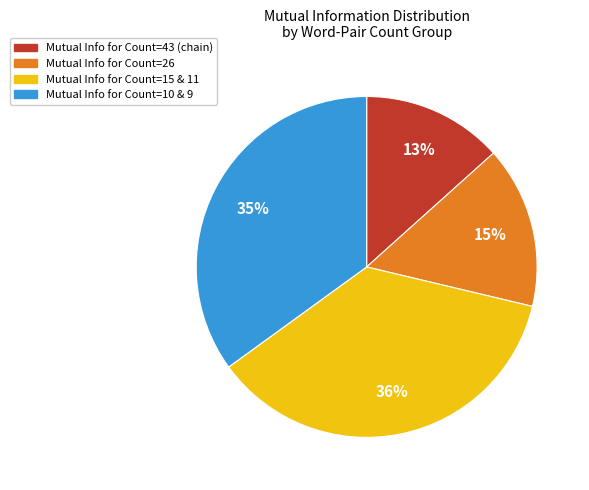

Is there a majority slice in this chart?

No